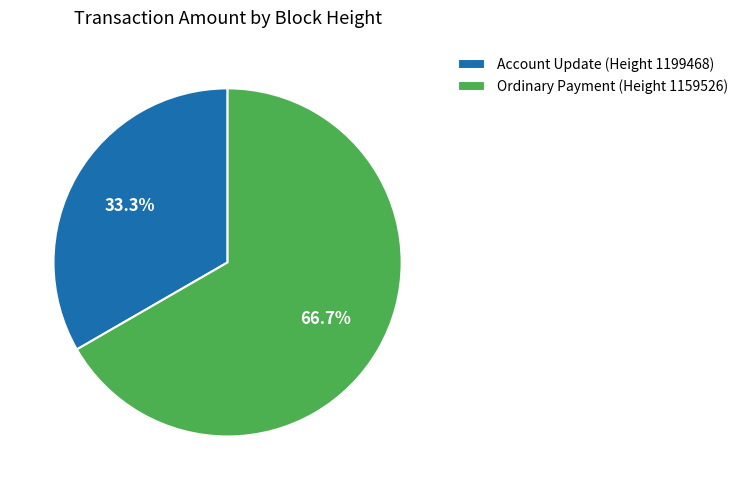

Rank the categories by value from highest to lowest.

Ordinary Payment (Height 1159526), Account Update (Height 1199468)